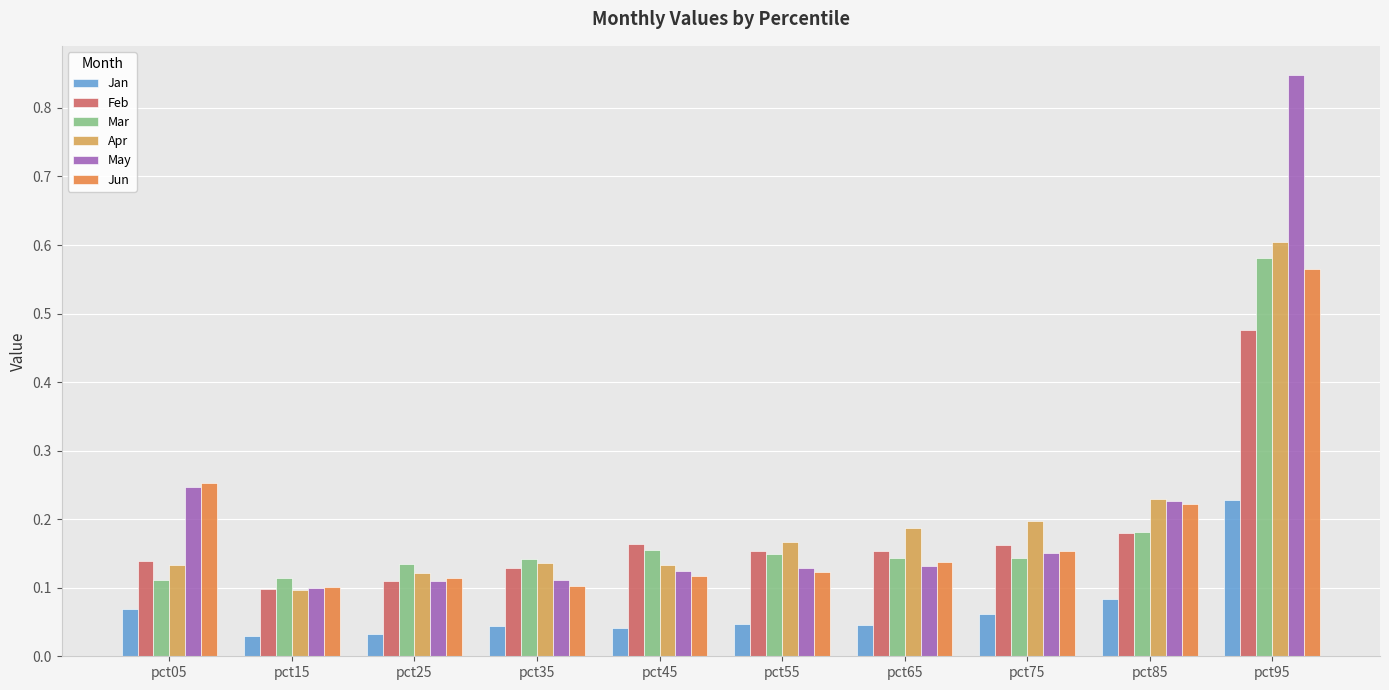

What is the difference between the maximum and minimum values in the Feb series?

0.4